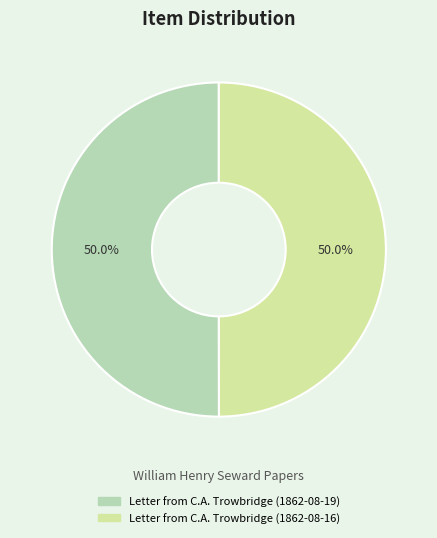

What is the total percentage of Letter from C.A. Trowbridge (1862-08-16) and Letter from C.A. Trowbridge (1862-08-19)?

100.0%